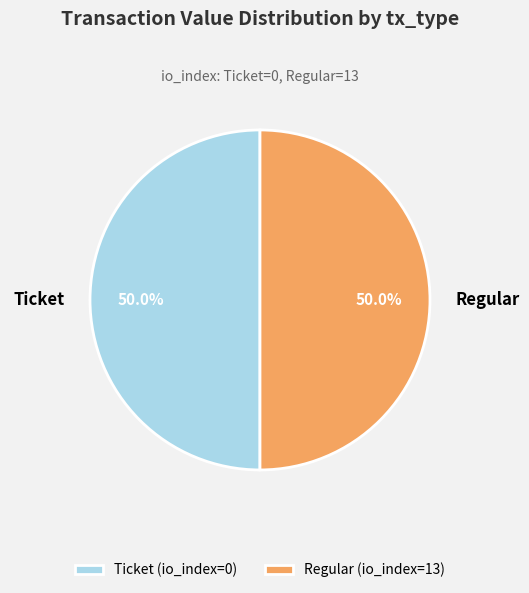

How many segments does this pie chart have?

2